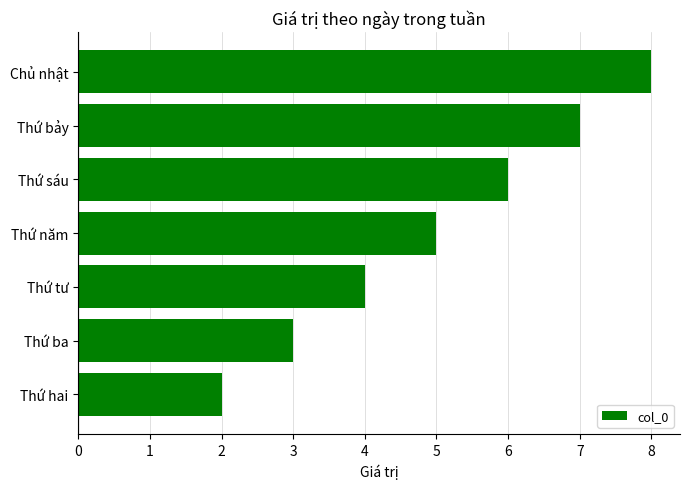

True or false: the data shows 3 at Thứ ba.

True